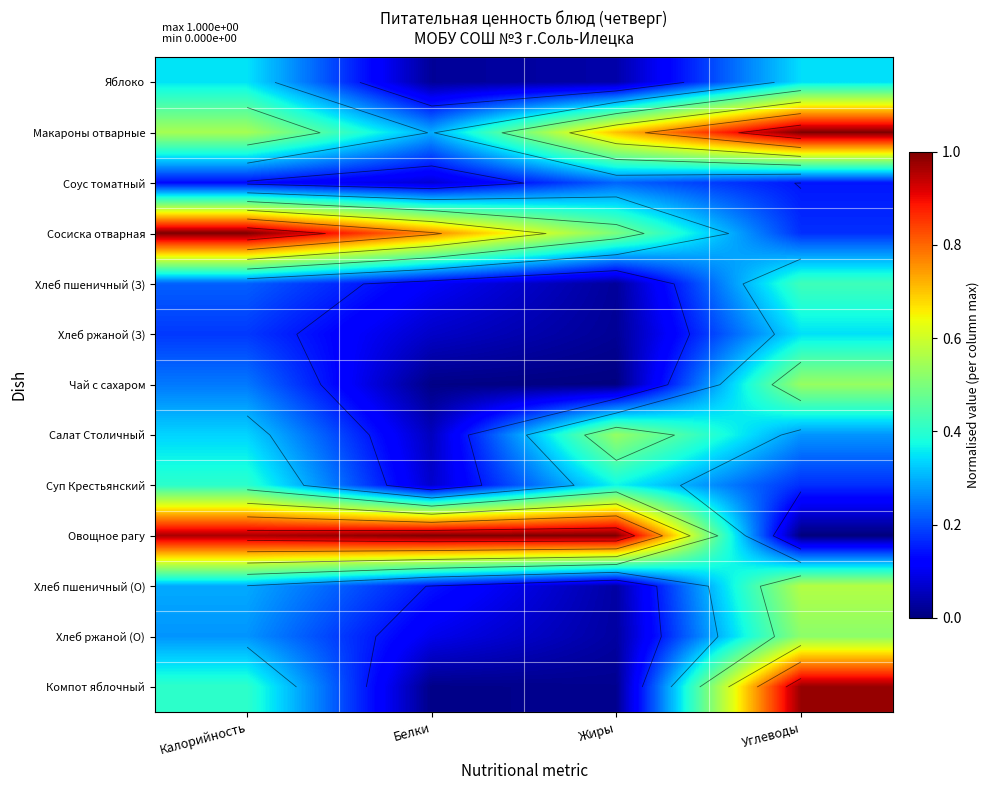

Which series has the largest total across all categories?

Овощное рагу